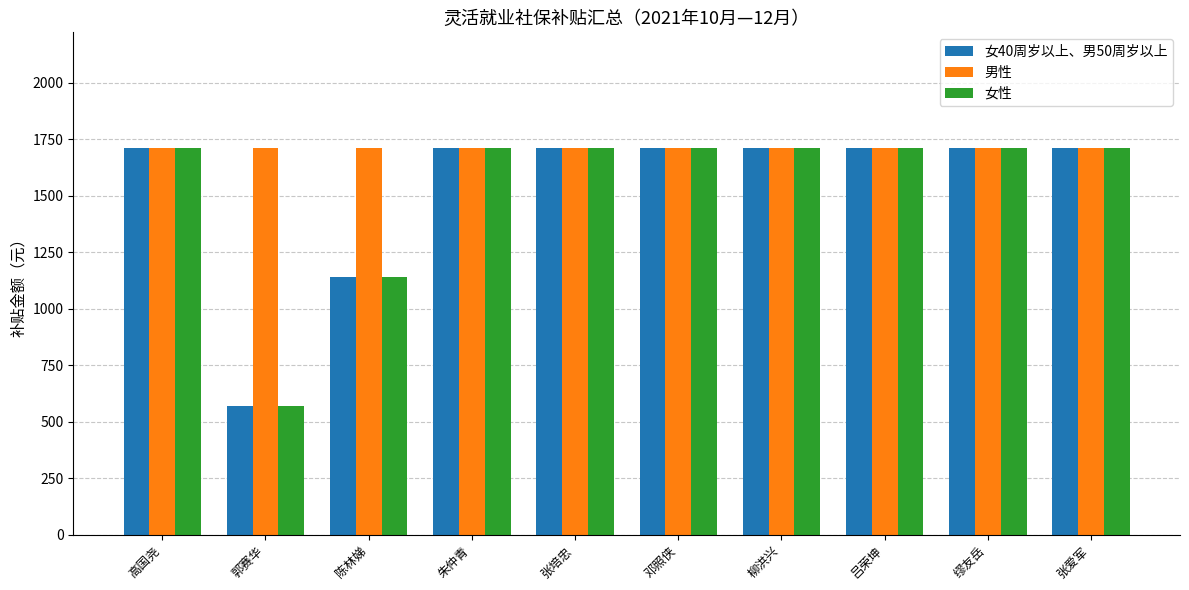

True or false: 女性 has a value of 1710 at 张爱军.

True